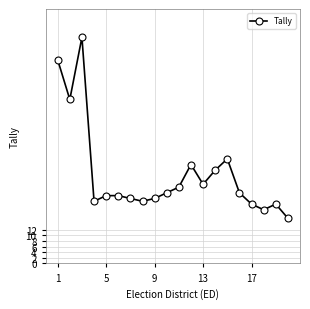

What is the minimum value shown in the chart?

16